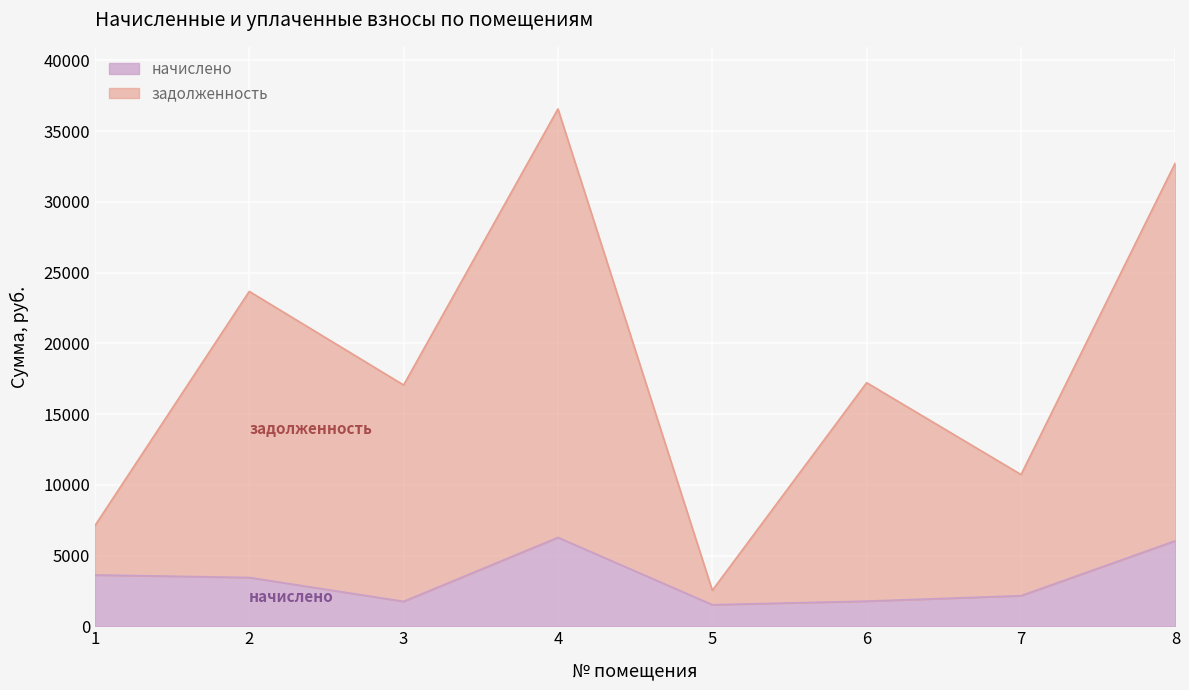

Which label corresponds to the smallest value in the chart?

5